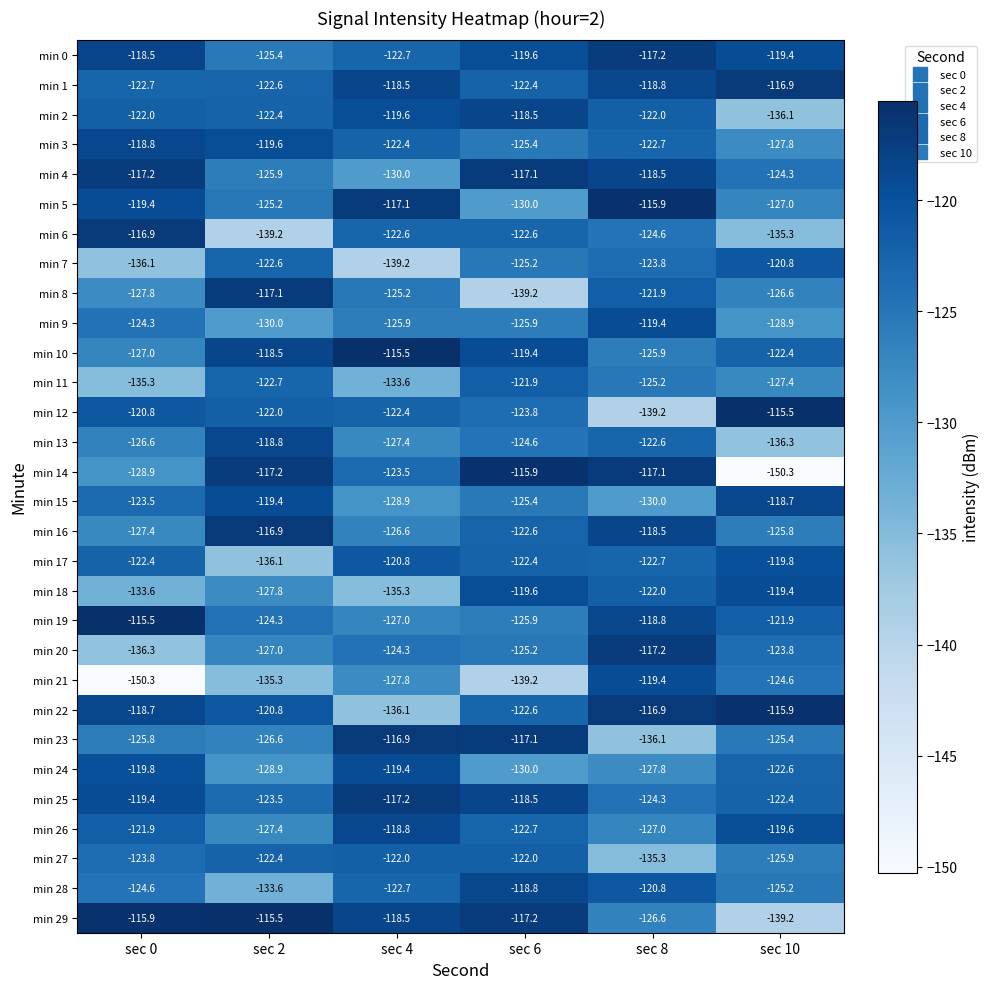

Where is min 6 nearest to the value -128?

sec 8